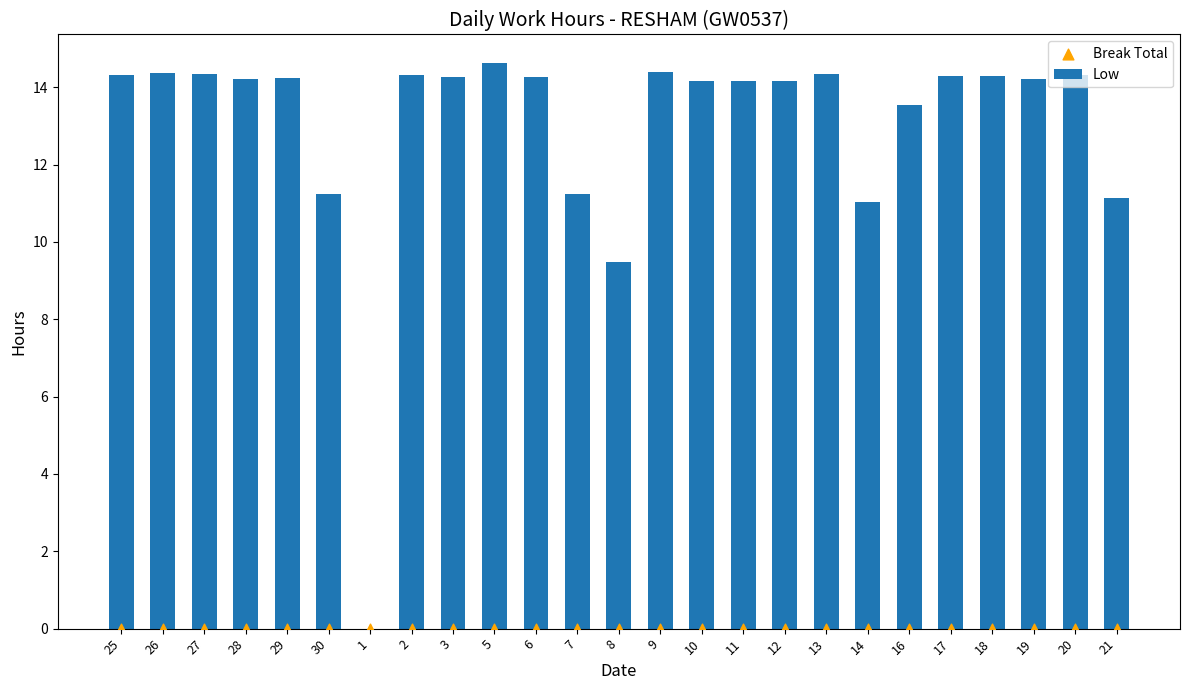

Which series contains the highest Y value?

Low